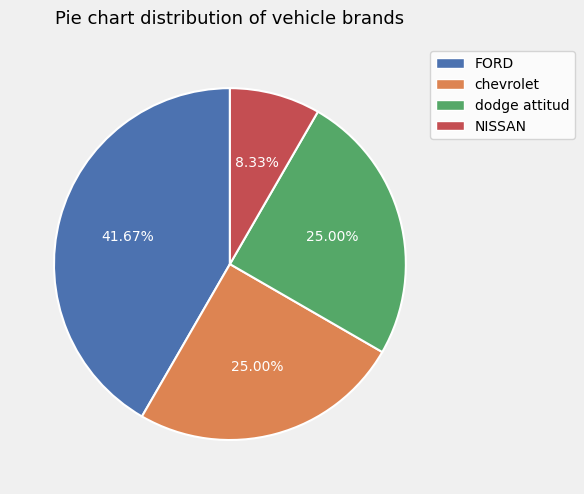

The chevrolet slice represents 25% of the pie. True or false?

True